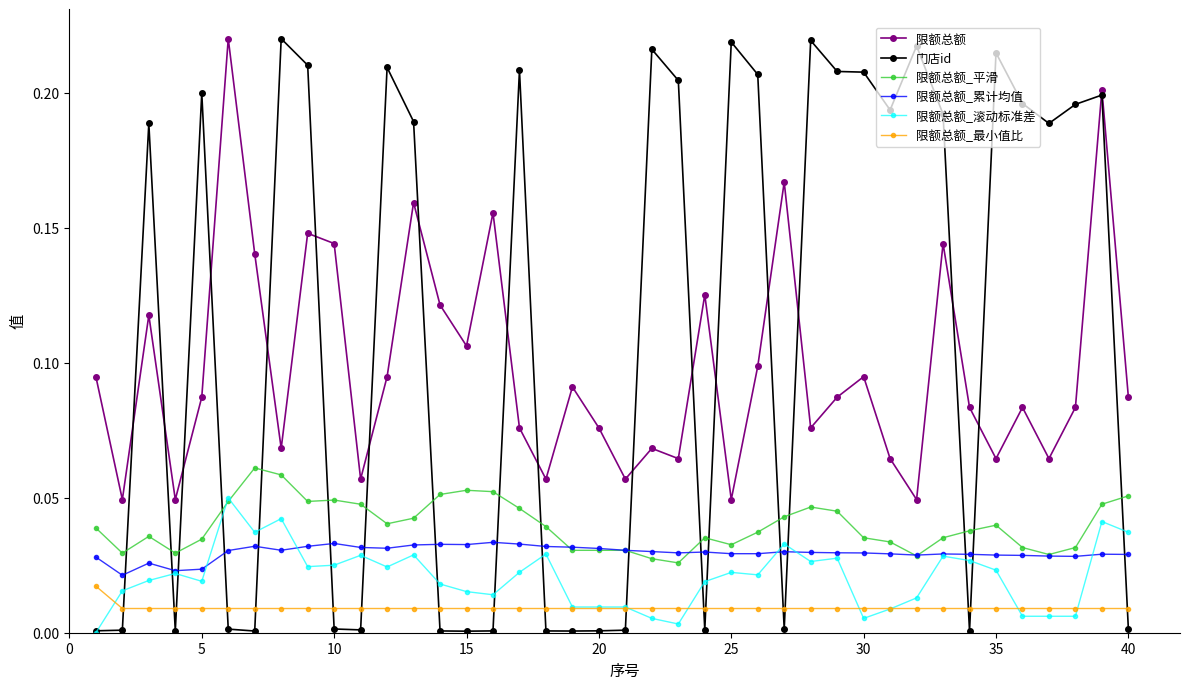

True or false: 限额总额_滚动标准差 has more than 2 points higher than both neighbors.

True